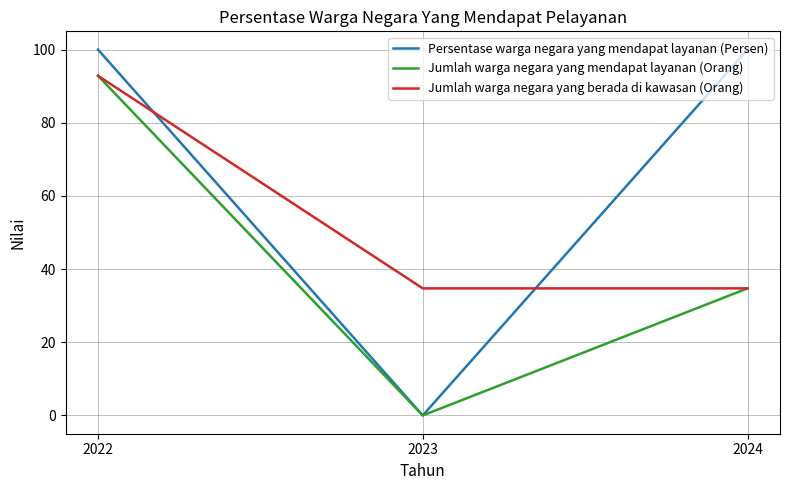

The value of Persentase warga negara yang mendapat layanan (Persen) at 2023 is -42.8. True or false?

False